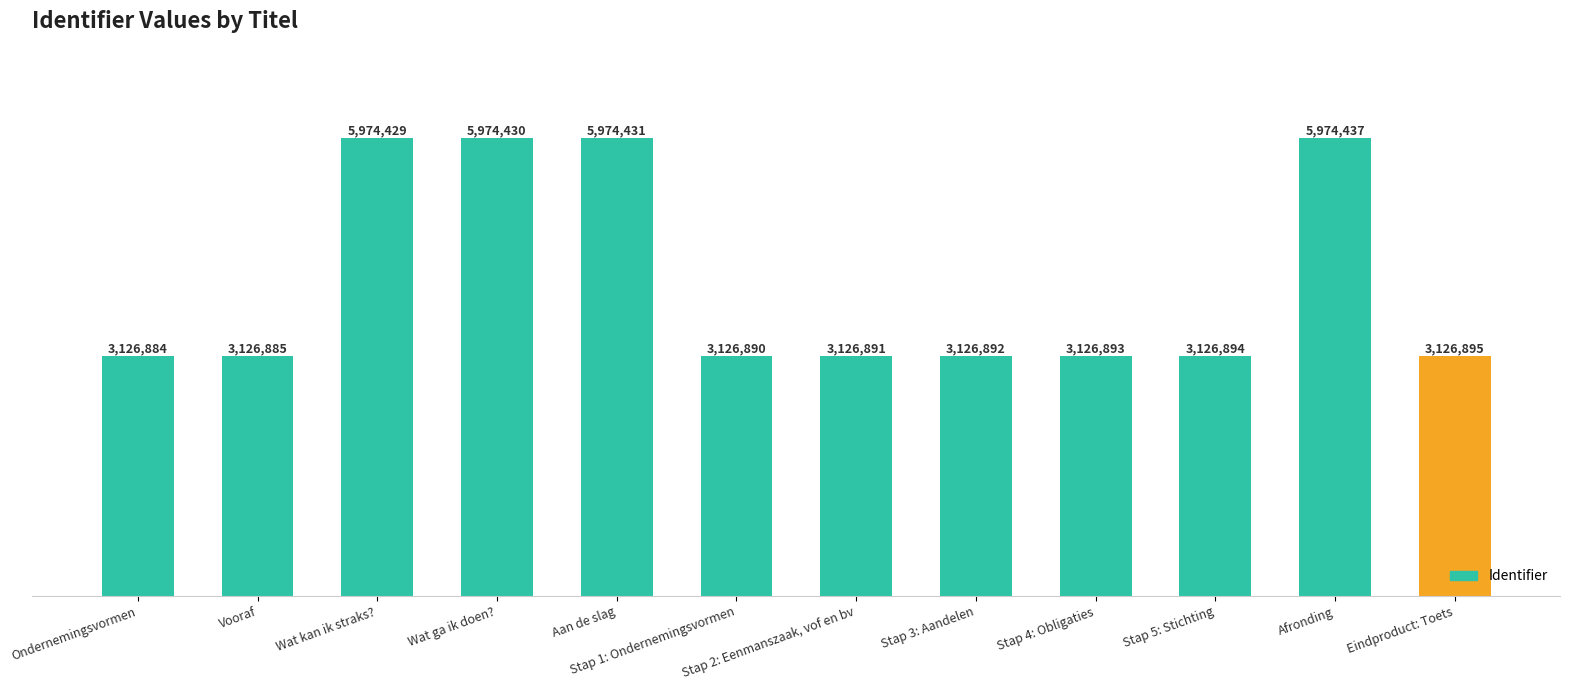

The value at Stap 4: Obligaties is 1253395. True or false?

False